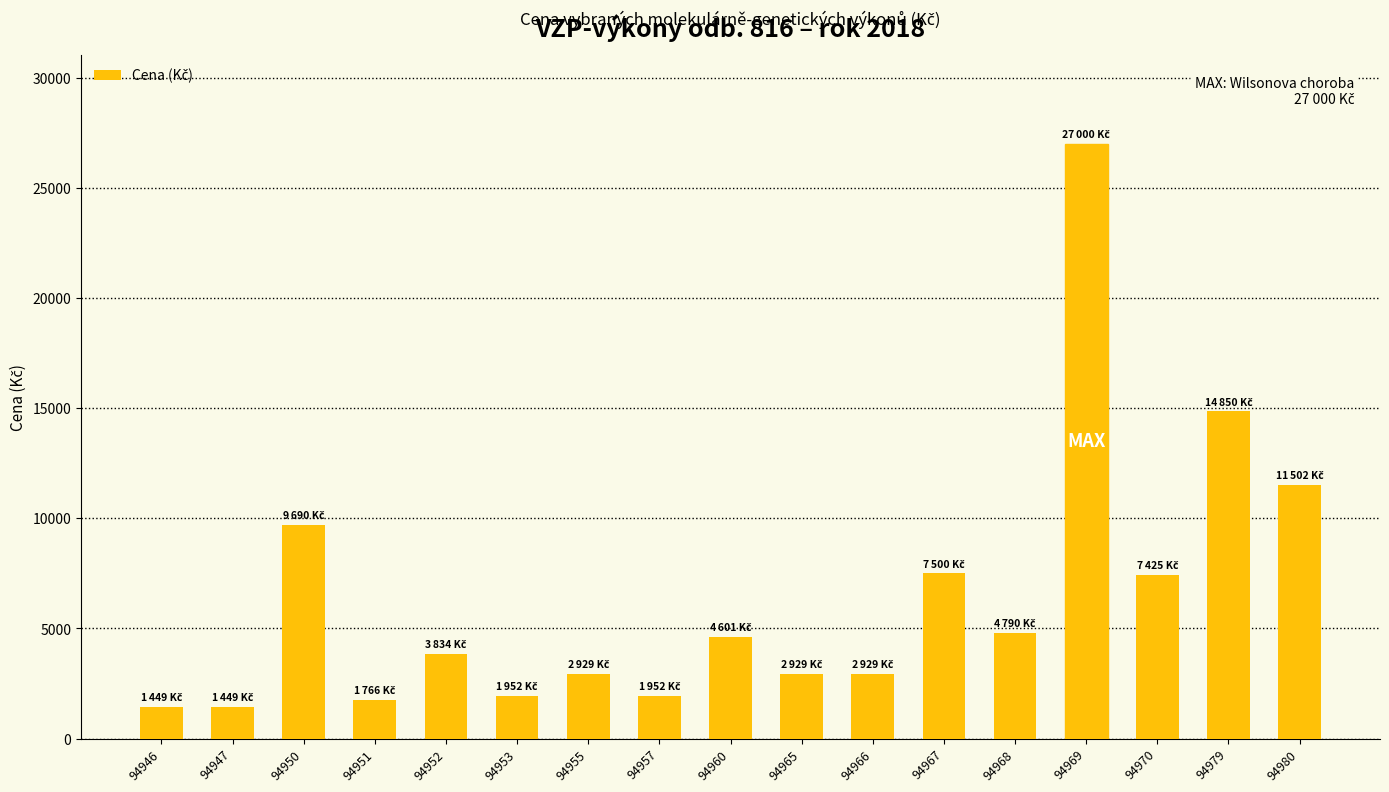

Does the chart contain stacked bars?

No